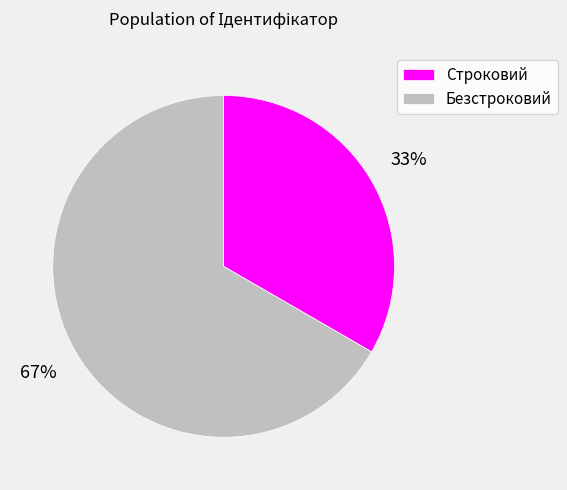

To the nearest percent, what portion does Строковий represent?

33%